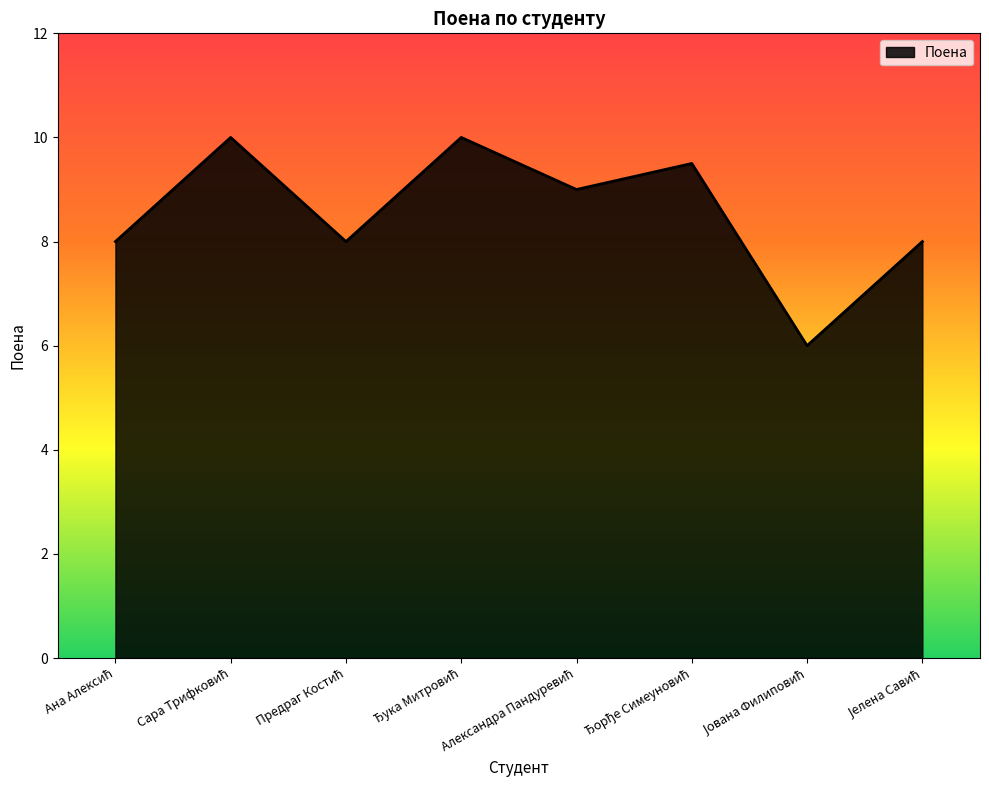

True or false: the data has more than 2 interior local peaks.

True